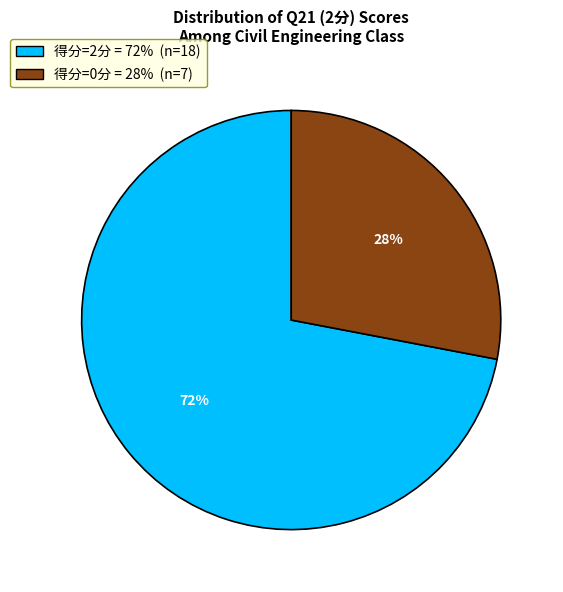

Is there a majority slice in this chart?

Yes